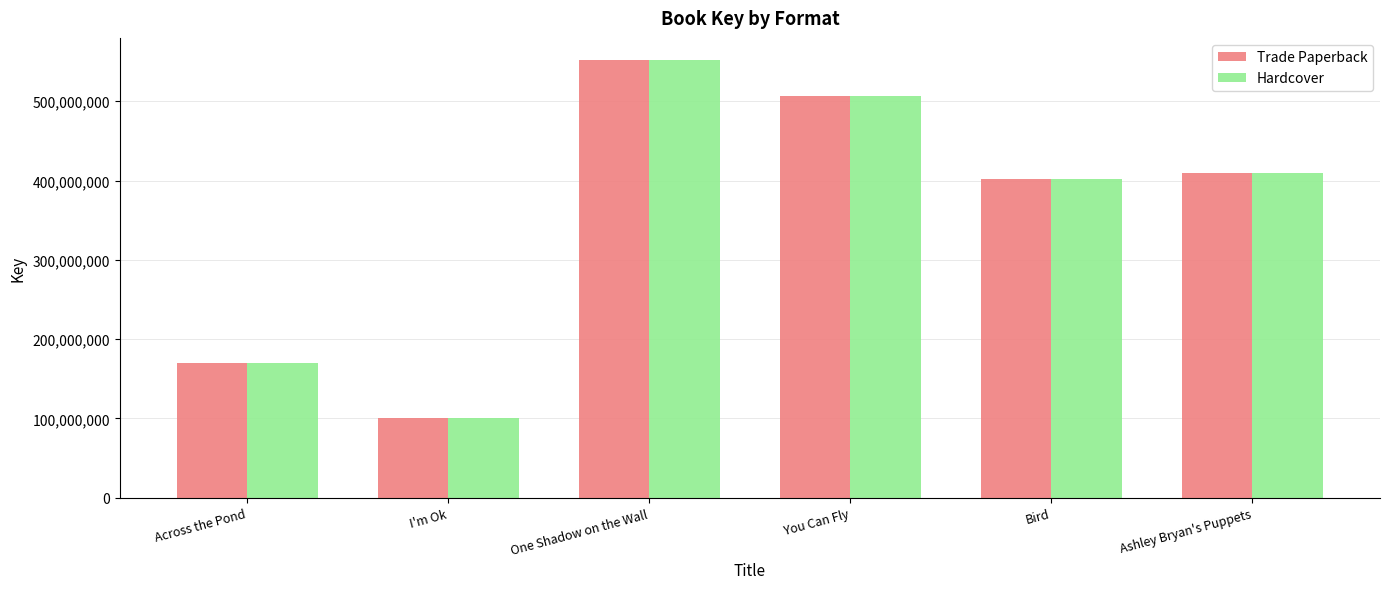

Where does the Trade Paperback series first go above 409615508?

One Shadow on the Wall